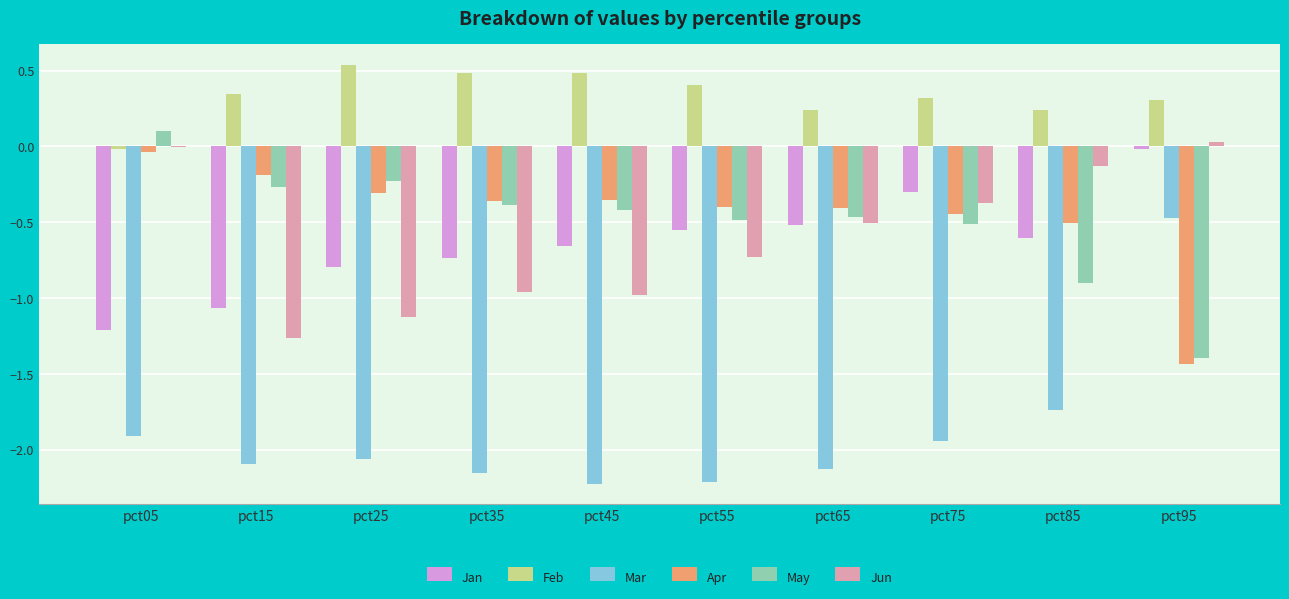

Which series changed the most between pct35 and pct85?

Jun